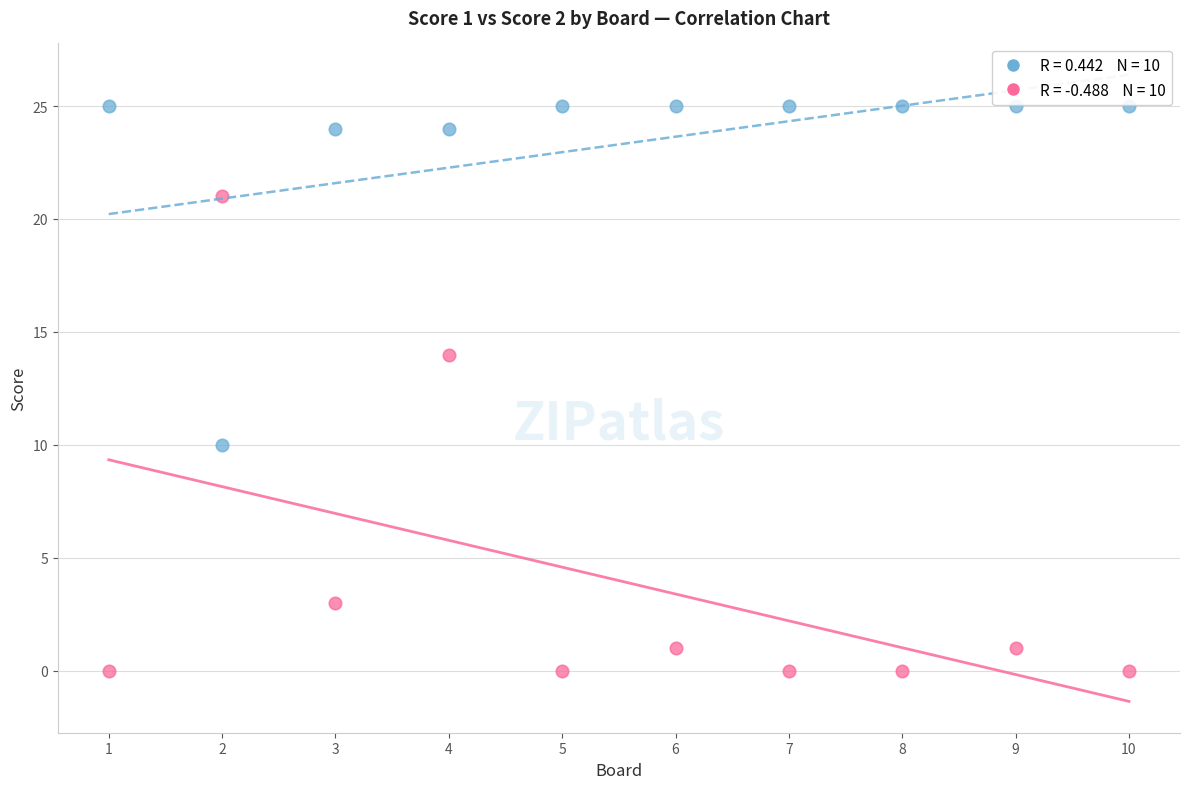

Across all data points, what is the range of X values (max minus min)?

9